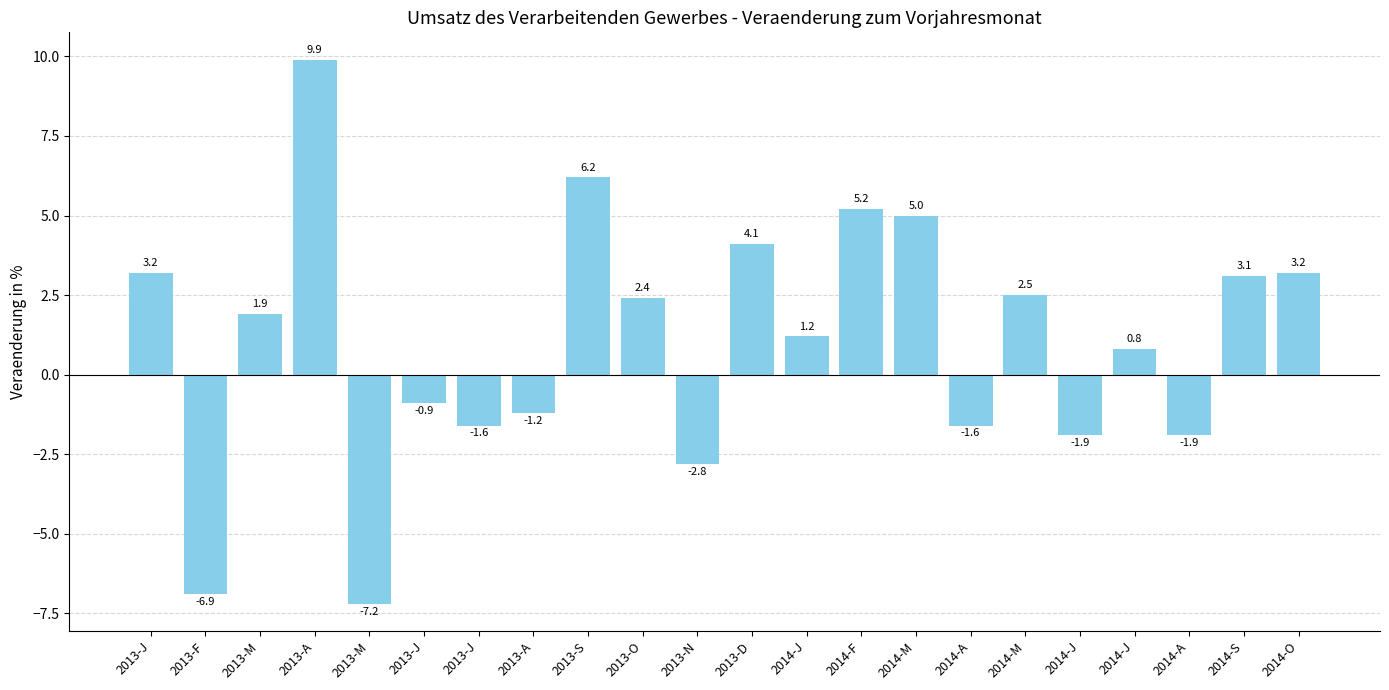

The chart shows a value of 0.5 at 2014-J. True or false?

False